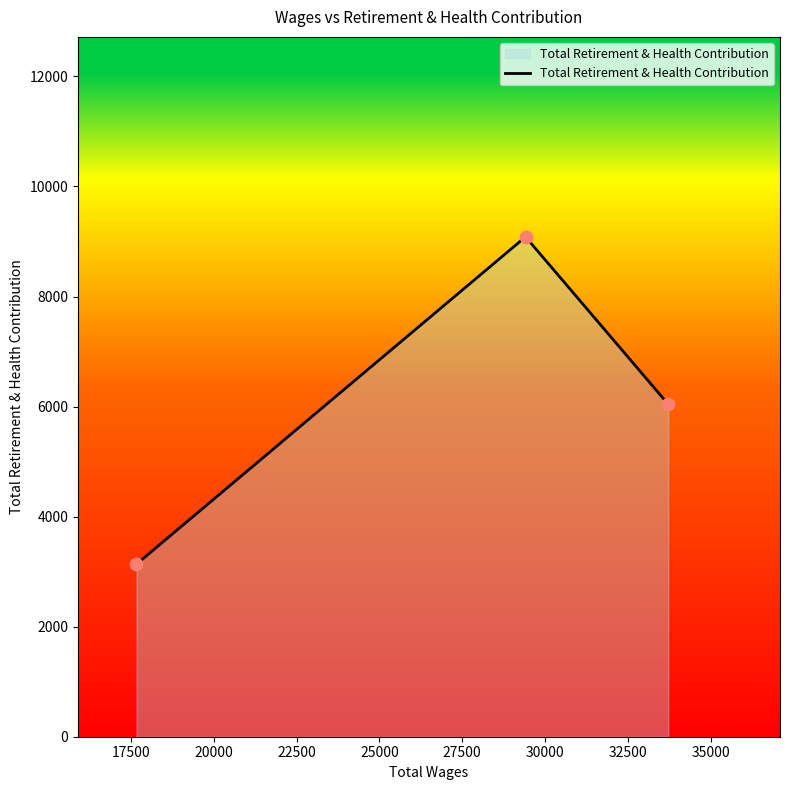

What is the smallest value displayed?

3136